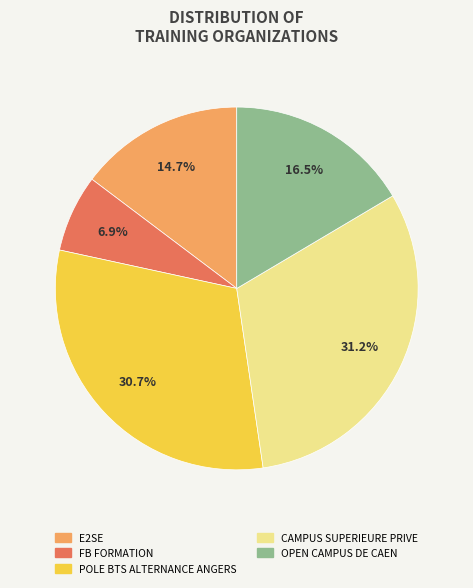

Which has a higher value, OPEN CAMPUS DE CAEN or E2SE?

OPEN CAMPUS DE CAEN